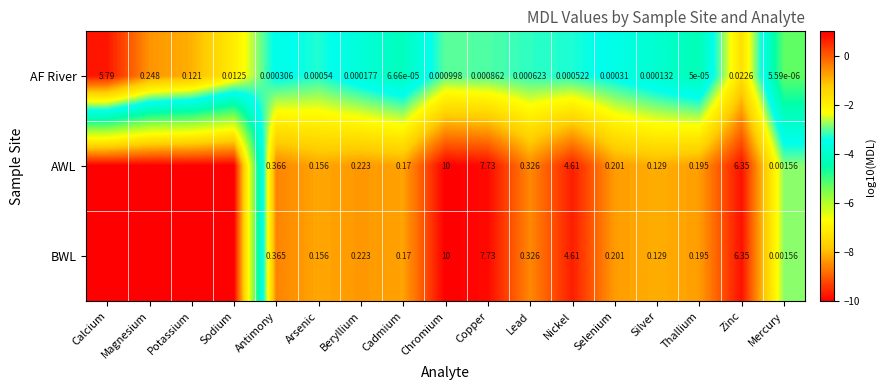

At which label is AF River closest to 2?

Magnesium